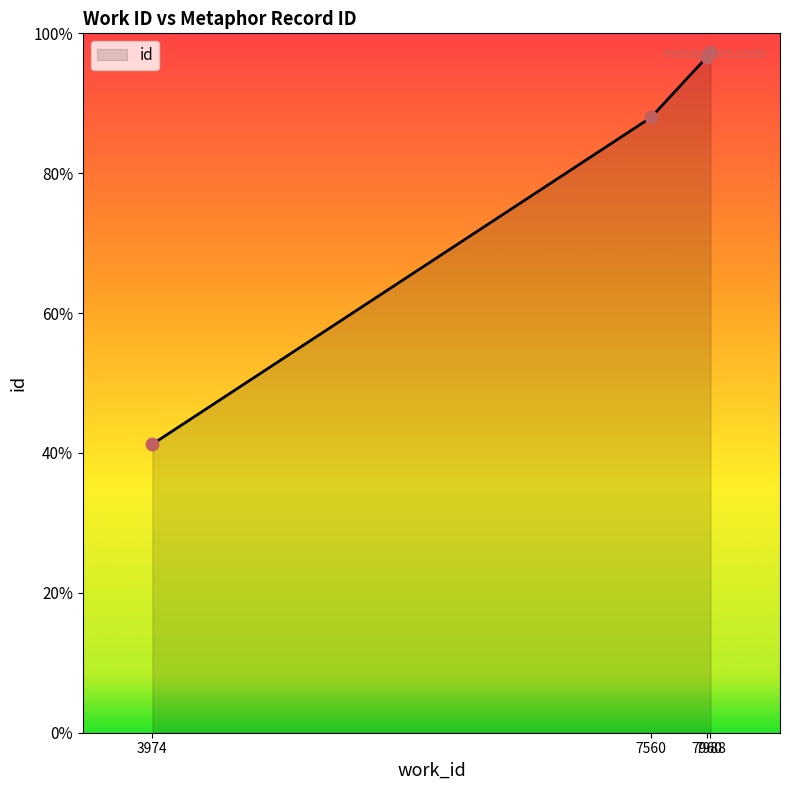

Approximately how many times larger is the value at 7560 compared to 3974?

2.1